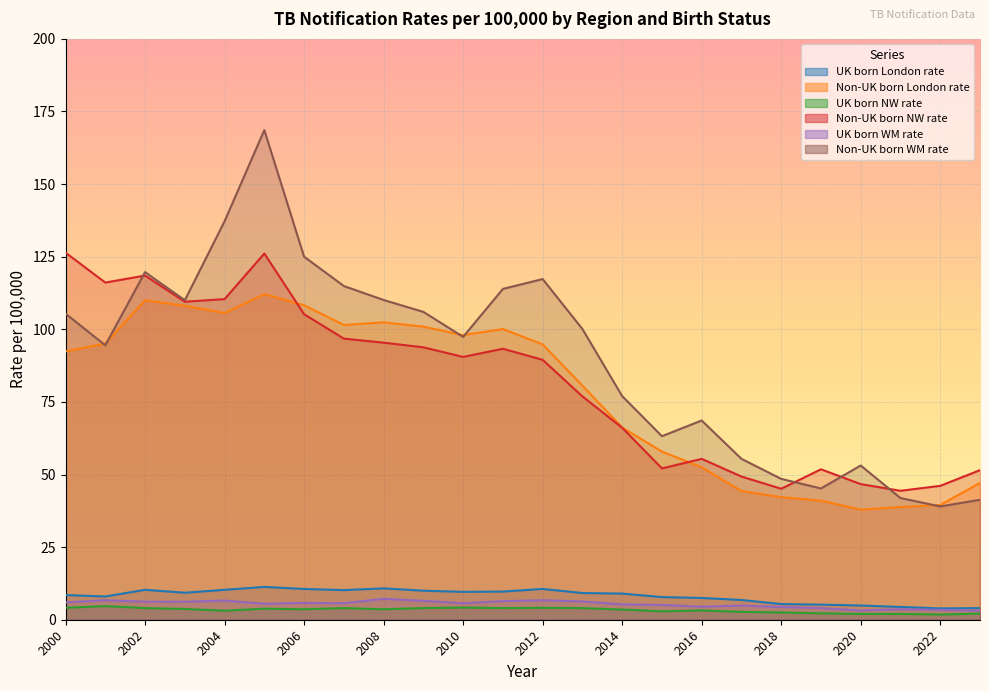

At which category is the sum across all series the highest?

2005